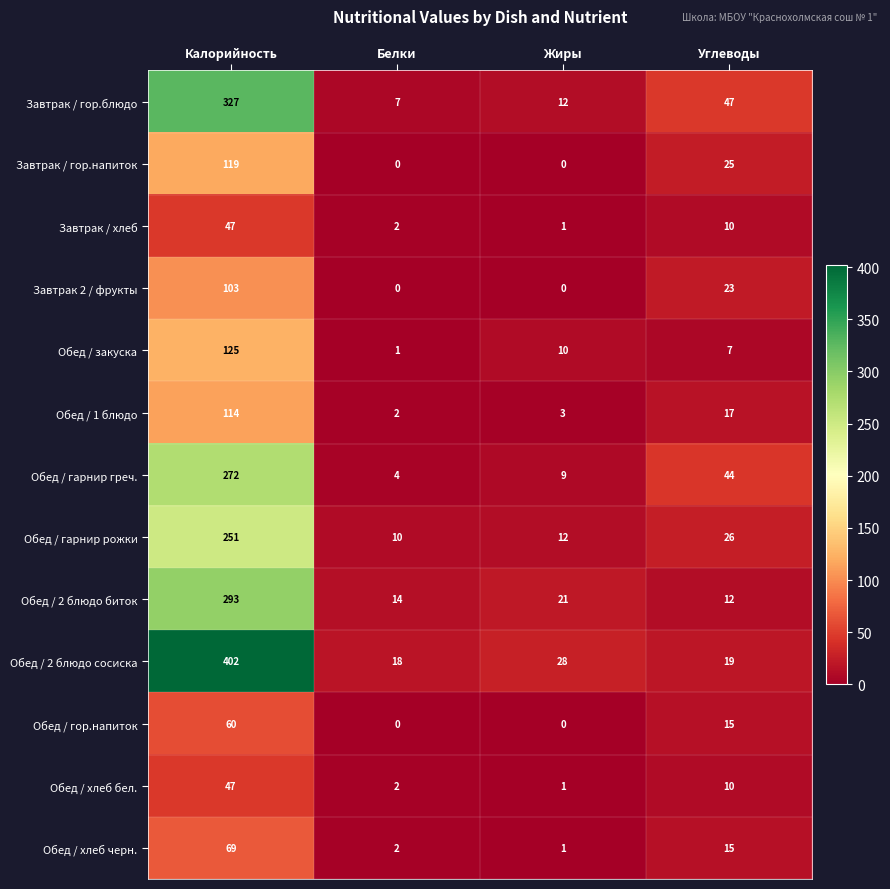

Rank the categories by Обед / 1 блюдо value from lowest to highest.

Белки, Жиры, Углеводы, Калорийность